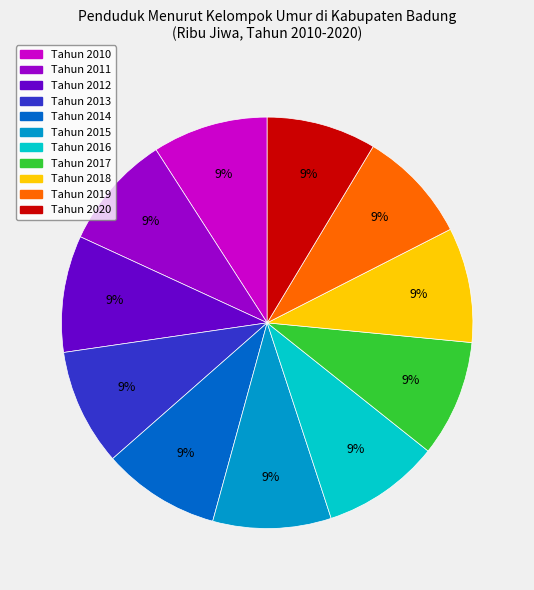

What percentage is the Tahun 2016 slice, to the nearest percent?

9%